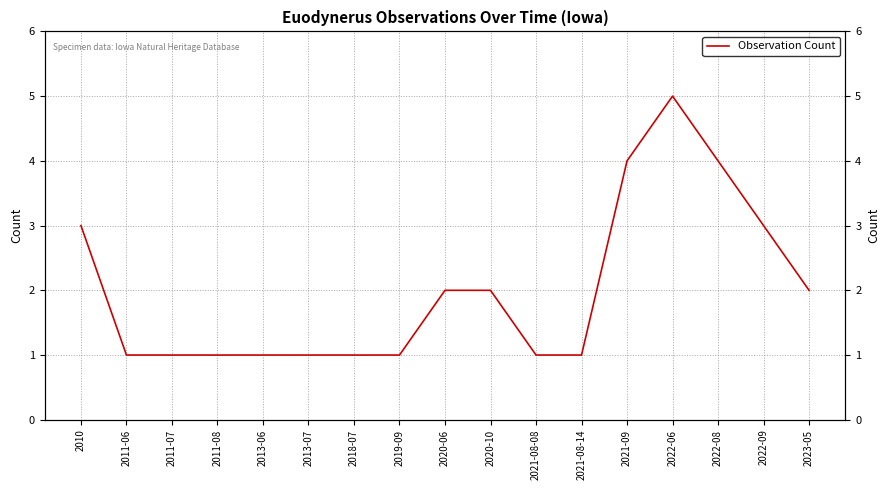

Reading left to right, transcribe all the data shown in this chart.

3	1	1	1	1	1	1	1	2	2	1	1	4	5	4	3	2